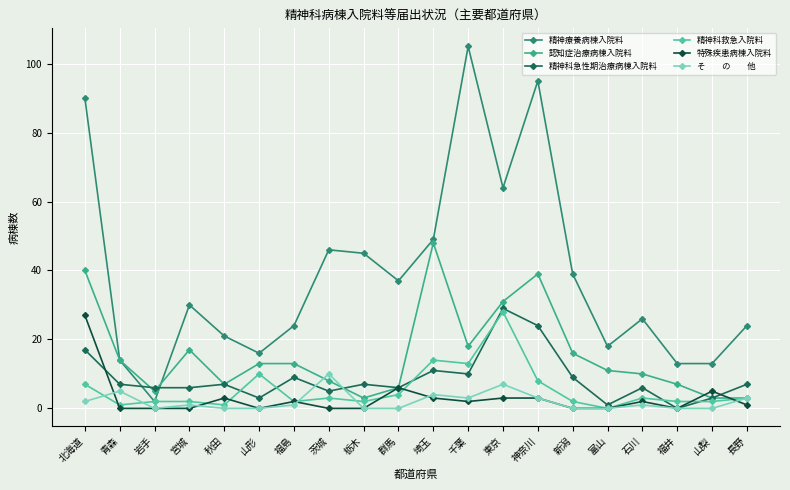

At which category is the sum across all series the highest?

北海道